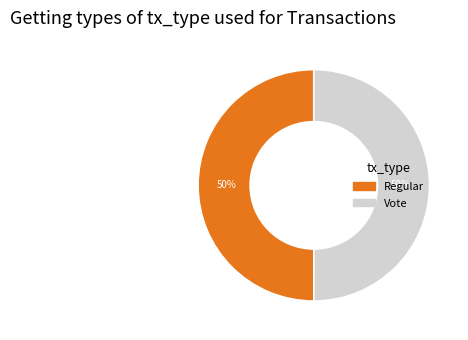

To the nearest percent, what portion does Vote represent?

50%